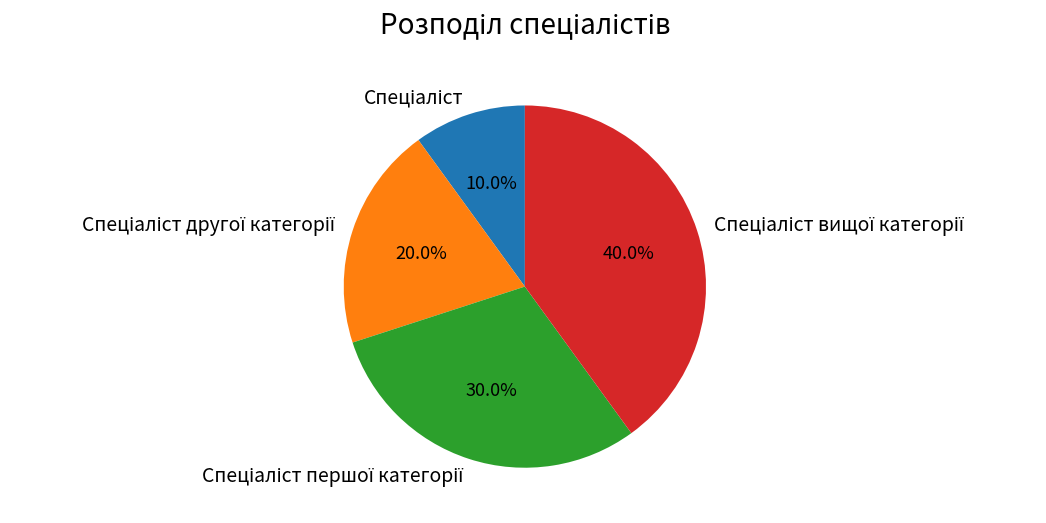

Is there a majority slice in this chart?

No